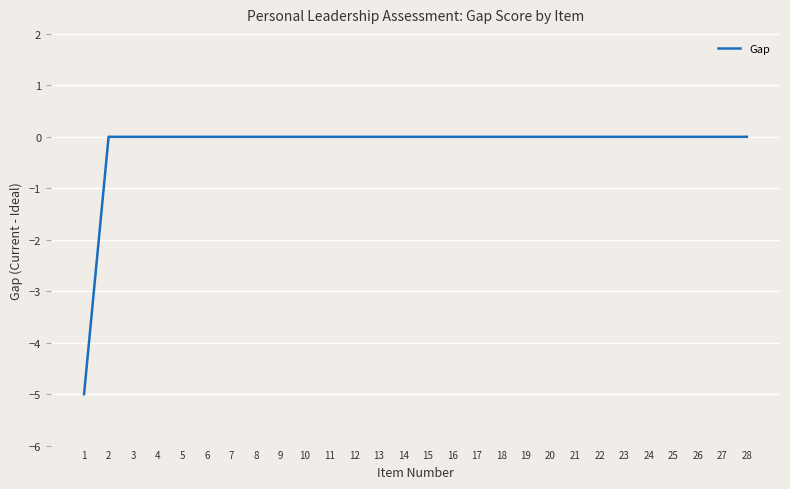

Between 1 and 25, which is larger?

25